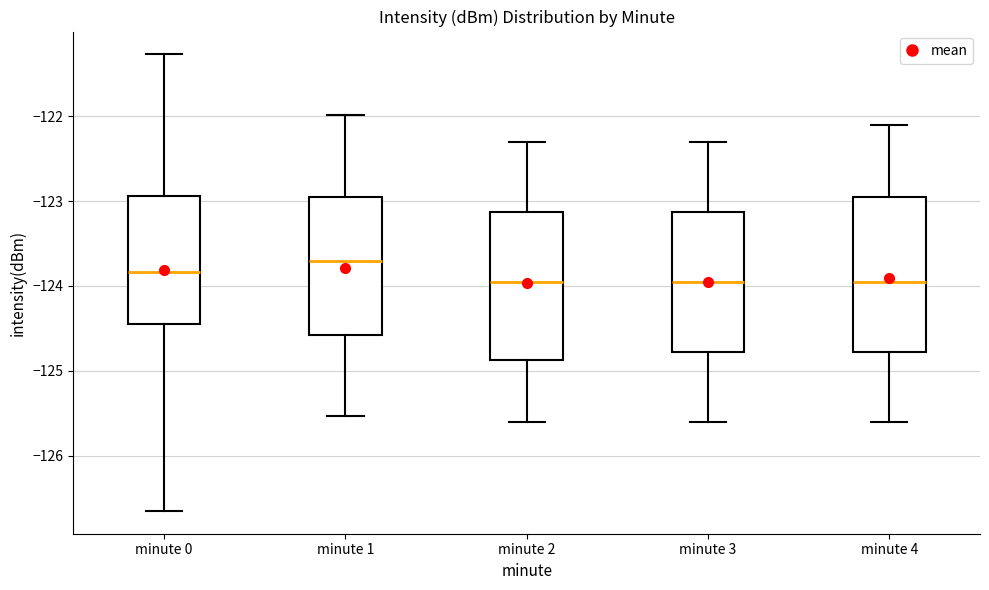

Where does the median line of the box for minute 1 sit on the y-axis? The values are not printed on the chart, so give them approximately, as read against the axis.

-123.7